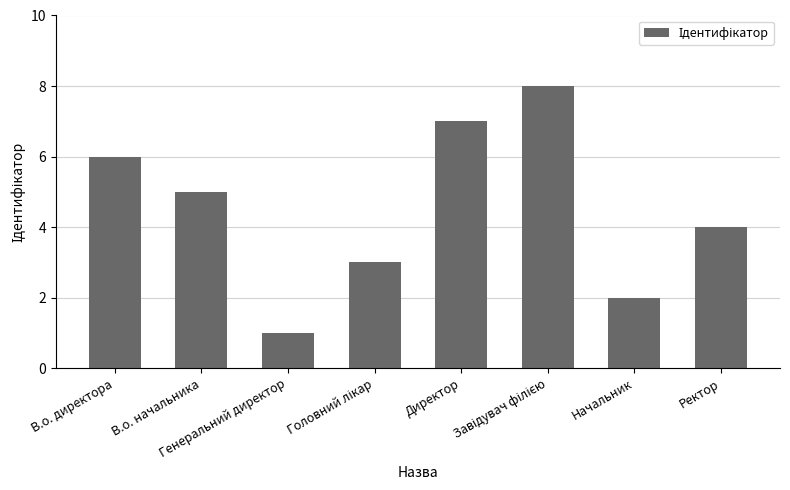

What is the greatest value displayed?

8